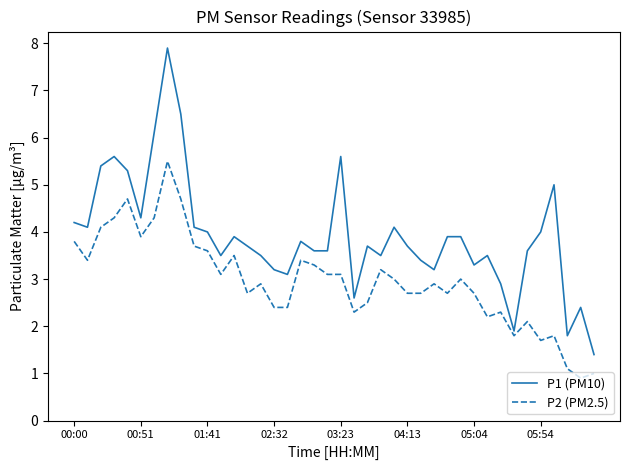

What is the difference between the maximum and minimum values in the P1 (PM10) series?

6.5